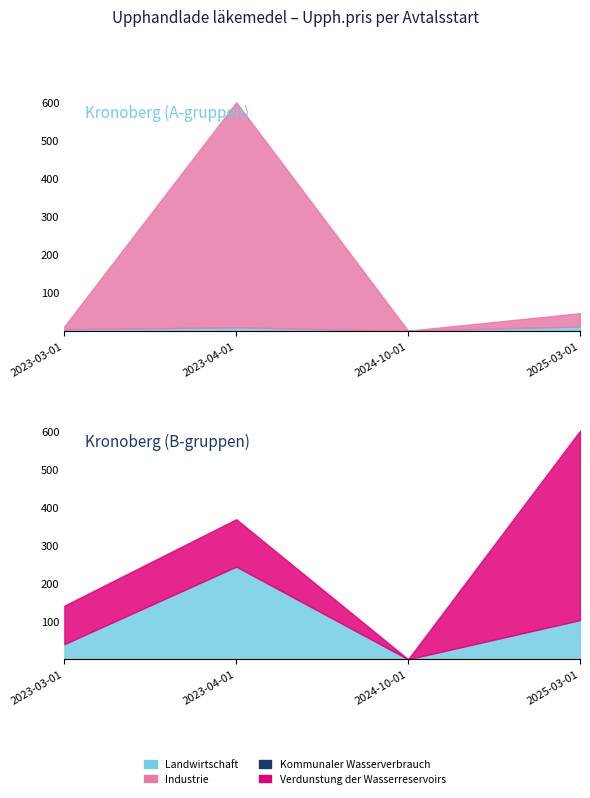

How many values in the Landwirtschaft series are below 8?

2